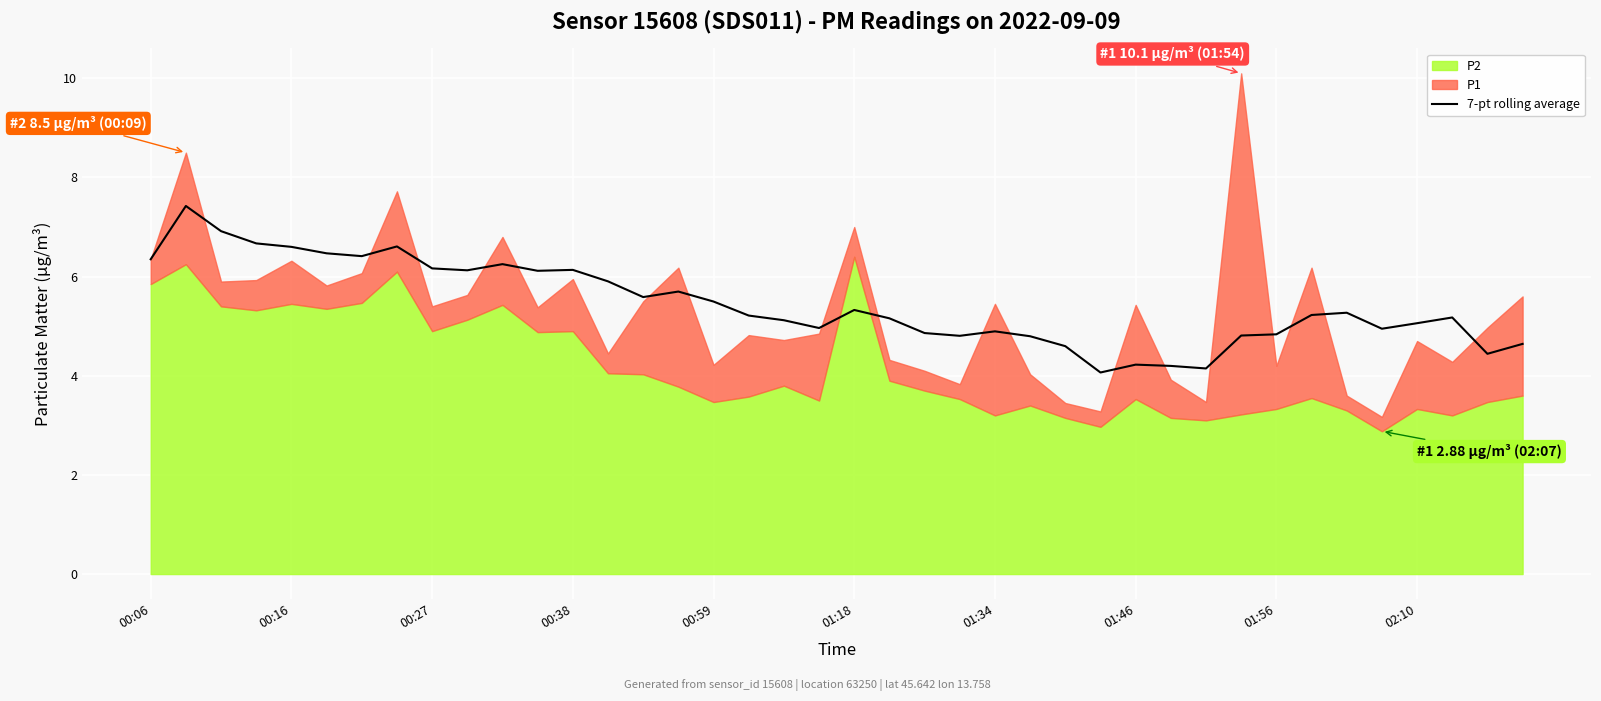

The value of 7-pt rolling average at 00:06 is 6.3. True or false?

True